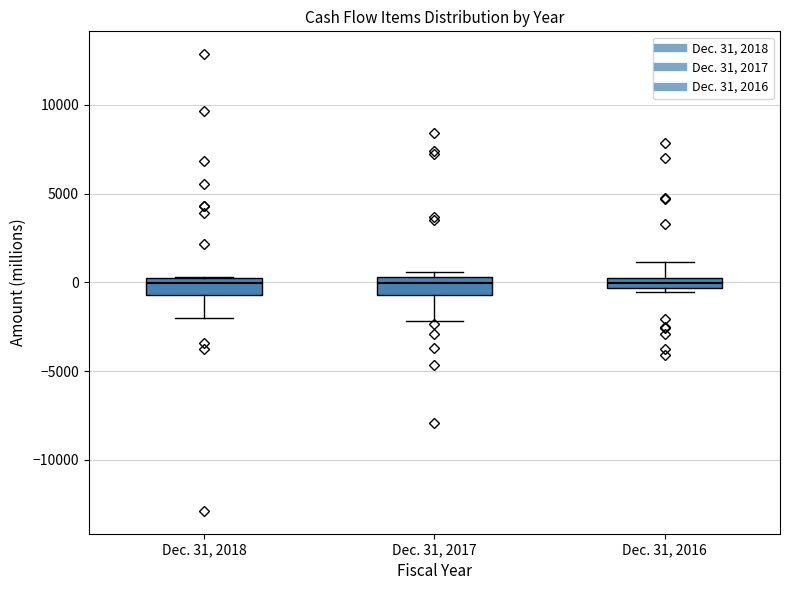

Where does the median line of the box for Dec. 31, 2016 sit on the y-axis? The values are not printed on the chart, so give them approximately, as read against the axis.

0